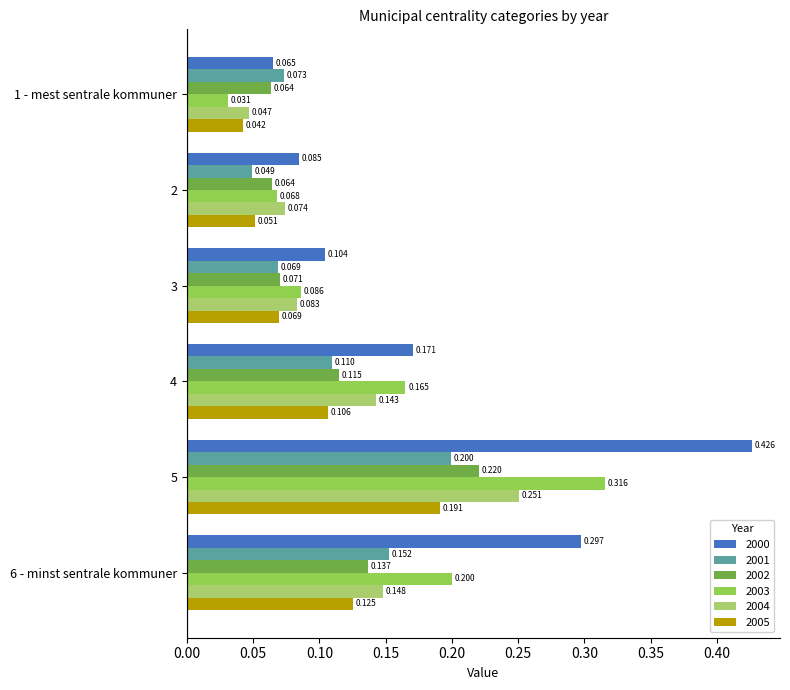

Rank the categories by 2004 value from highest to lowest.

5, 6 - minst sentrale kommuner, 4, 3, 2, 1 - mest sentrale kommuner